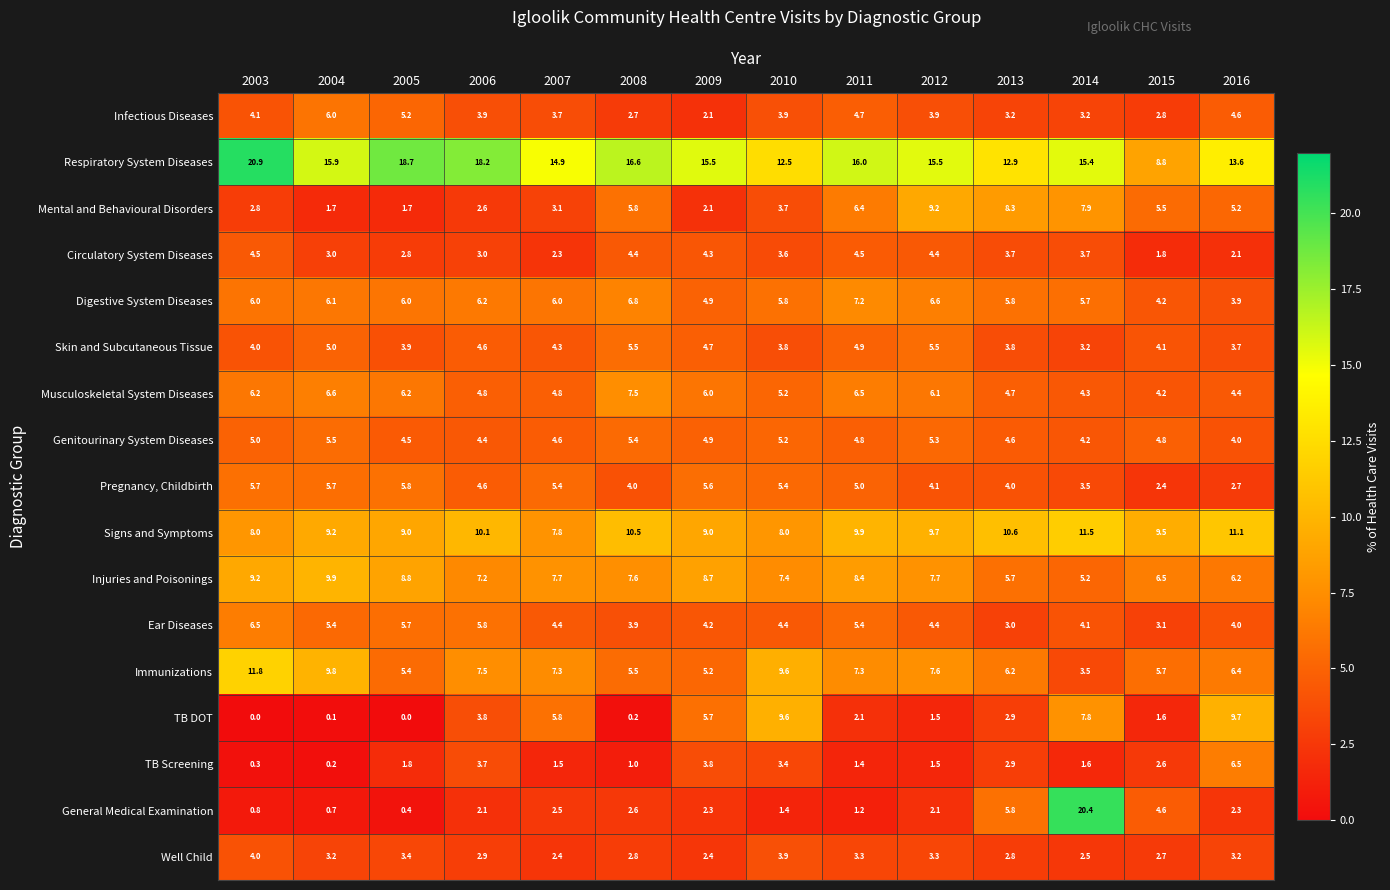

What is the difference between the Digestive System Diseases values at 2013 and 2008?

1.0